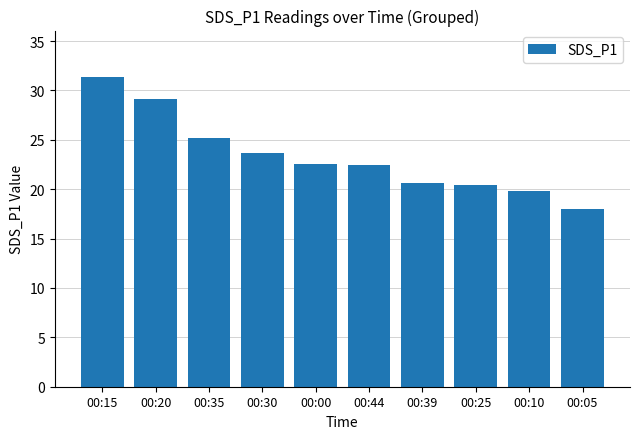

What is the difference between the values at 00:20 and 00:05?

11.1